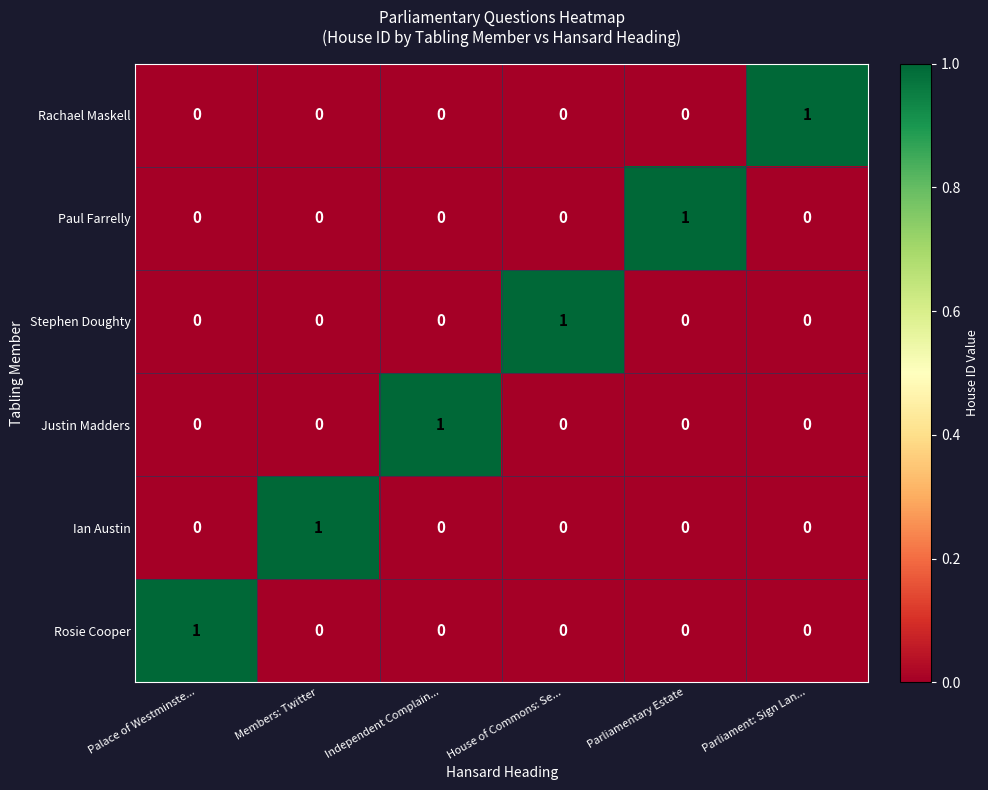

At how many categories does at least one series exceed 0?

6